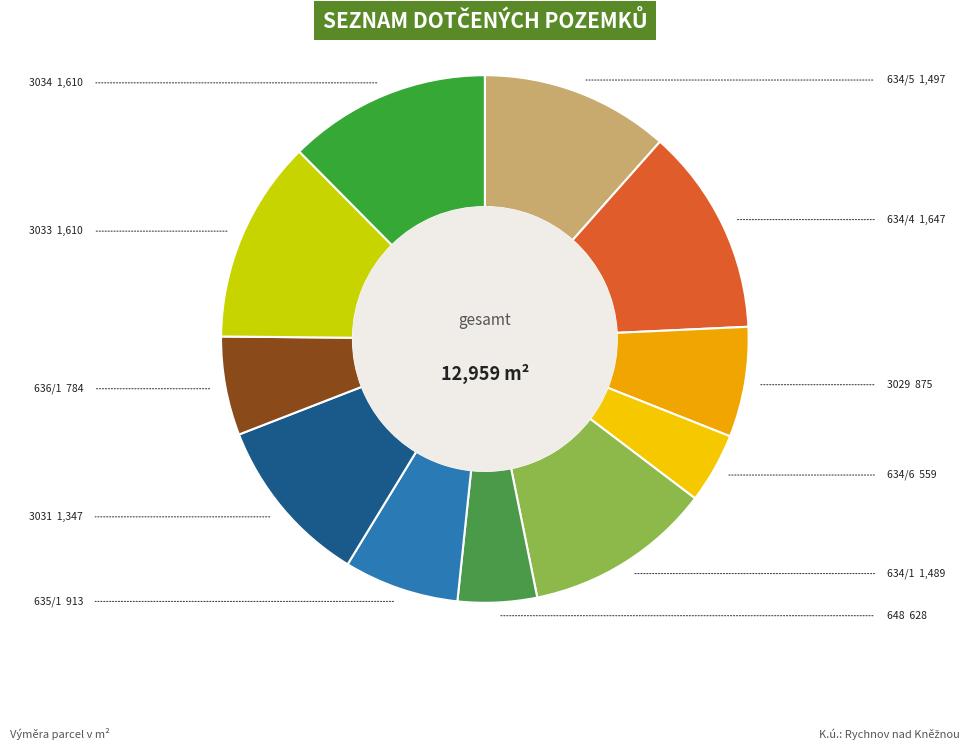

Count the number of slices in the pie.

11